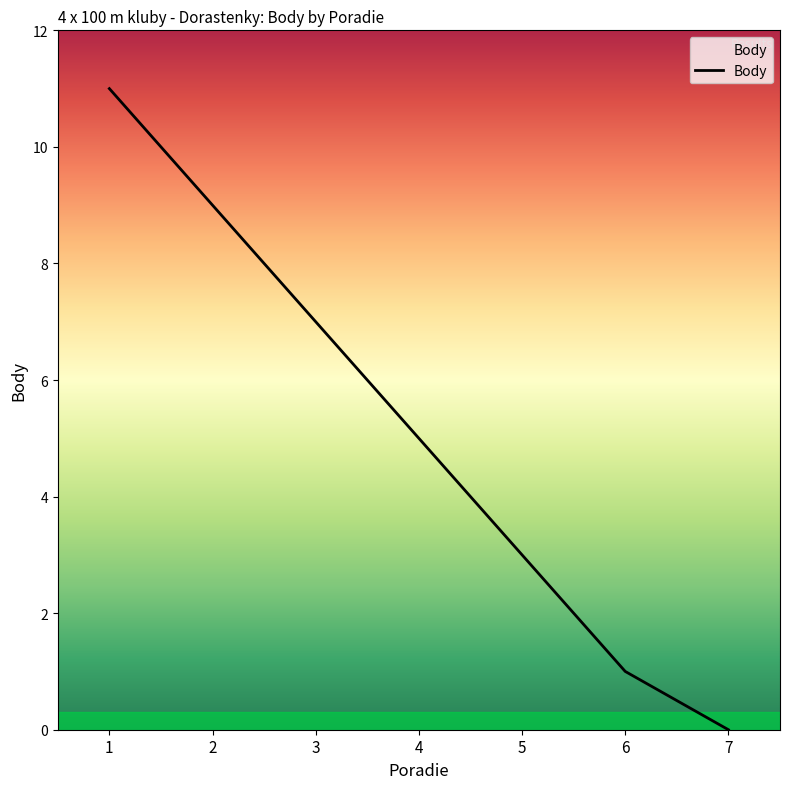

True or false: the data has more than 0 interior local peaks.

False